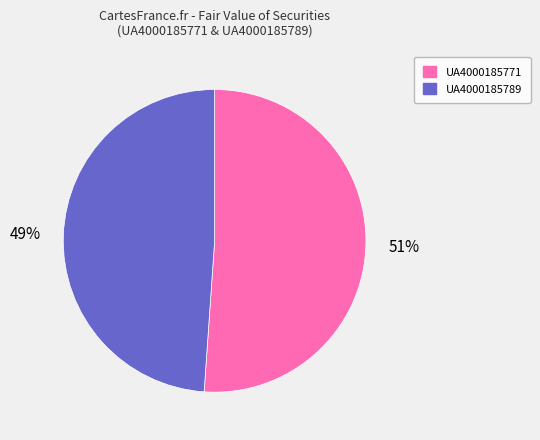

Which has a higher value, UA4000185771 or UA4000185789?

UA4000185771